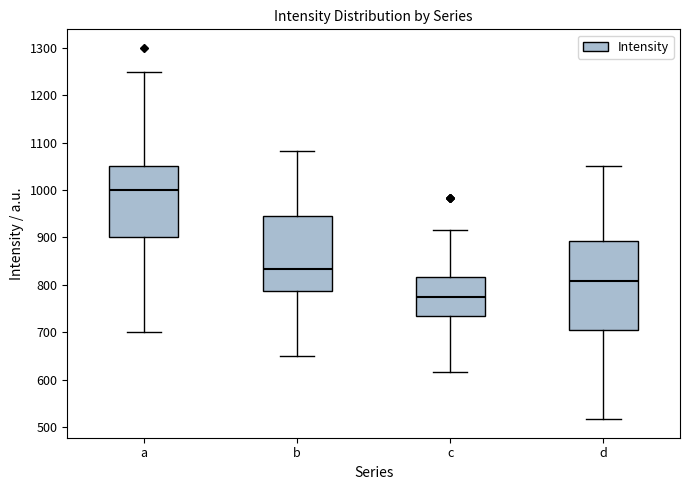

Reading left to right, read every box against the y-axis: the position of its median line, the range the box covers, and the ends of its whiskers. The values are not printed on the chart, so give them approximately, as read against the axis.

a: median 1000, box 900 to 1050, whiskers 700 to 1250
b: median 830, box 790 to 950, whiskers 650 to 1080
c: median 780, box 730 to 820, whiskers 620 to 920
d: median 810, box 700 to 890, whiskers 520 to 1050